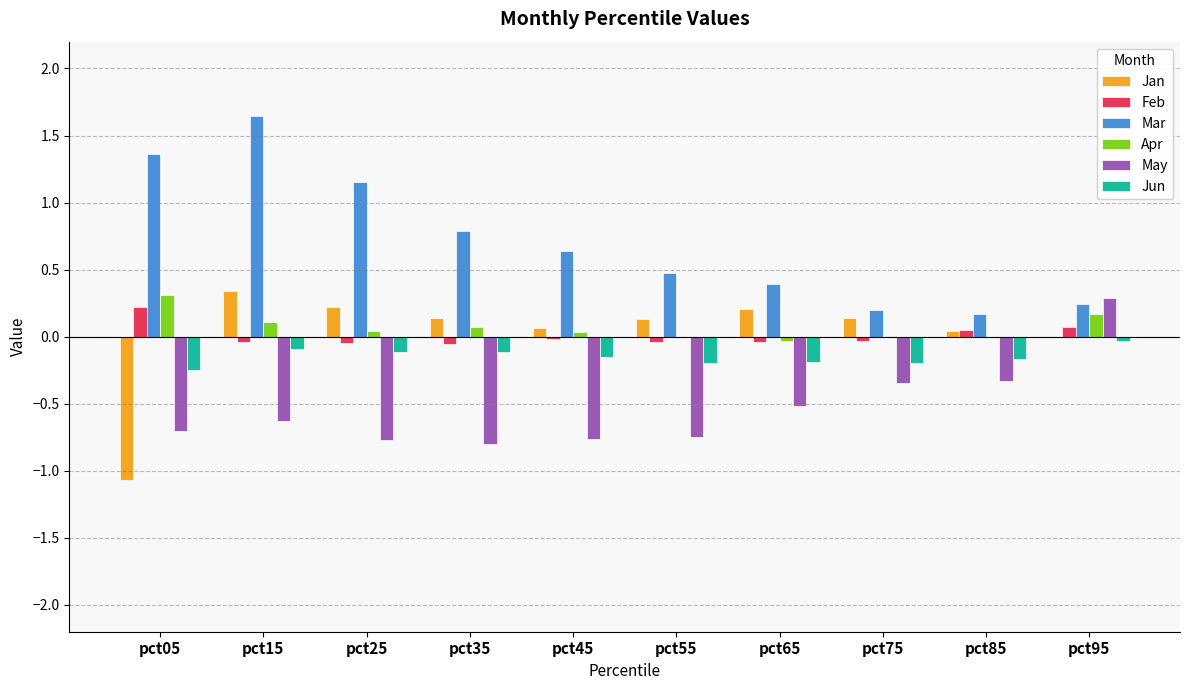

What is the sum of all Jun values?

-1.5